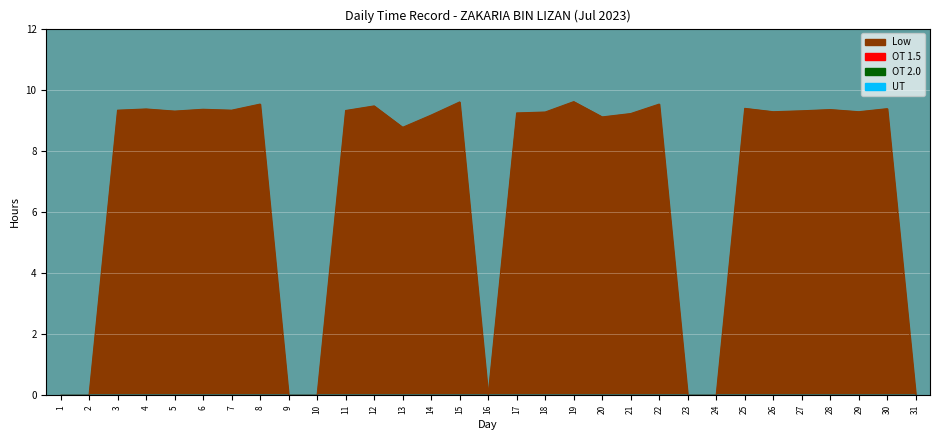

Does the chart display data point markers on the line(s)?

No